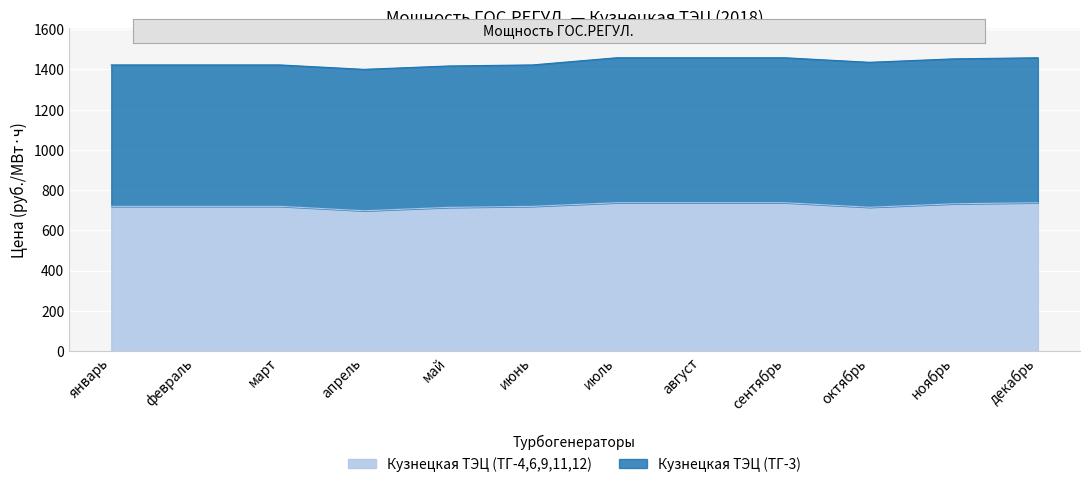

How many data points are less than 719?

3